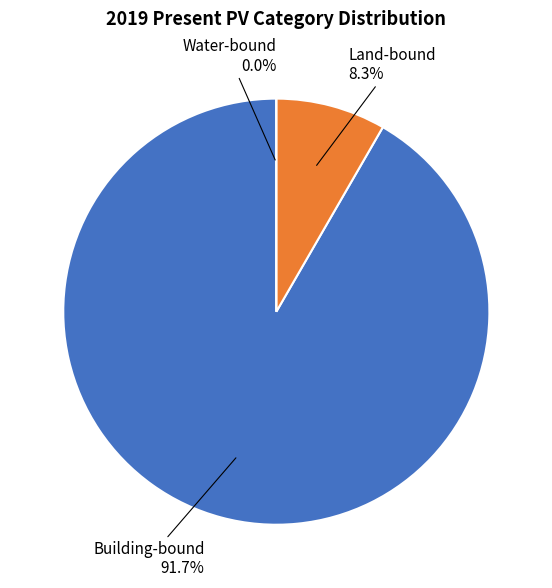

How many segments does this pie chart have?

3